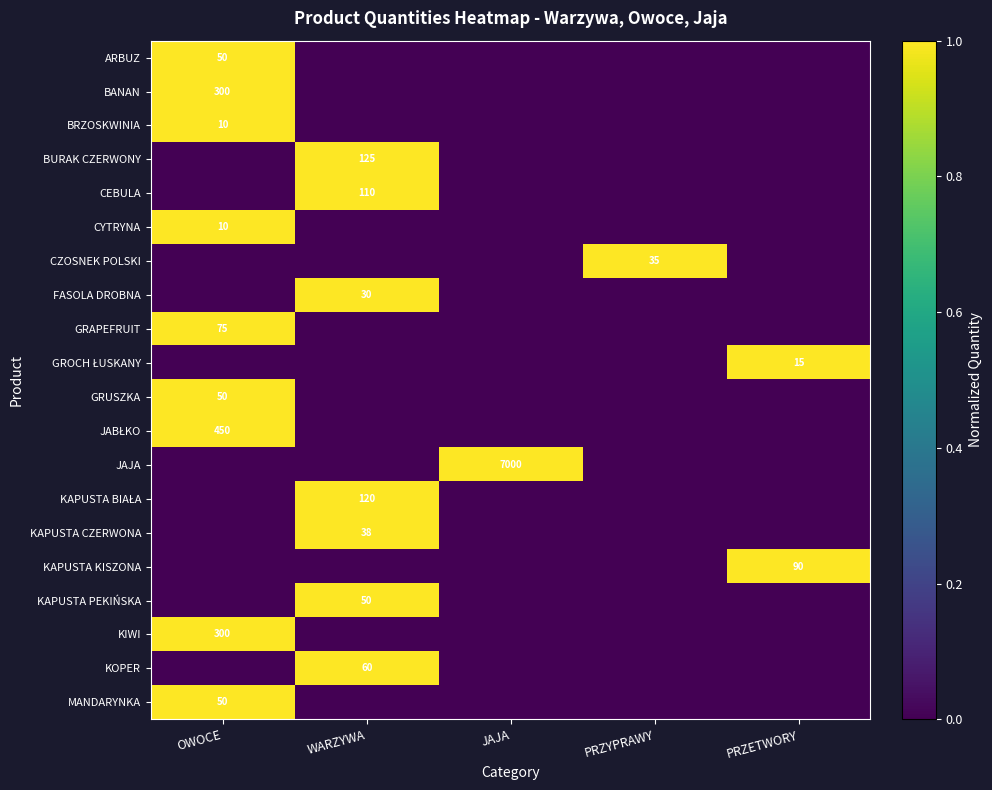

How many series are shown in this chart?

20